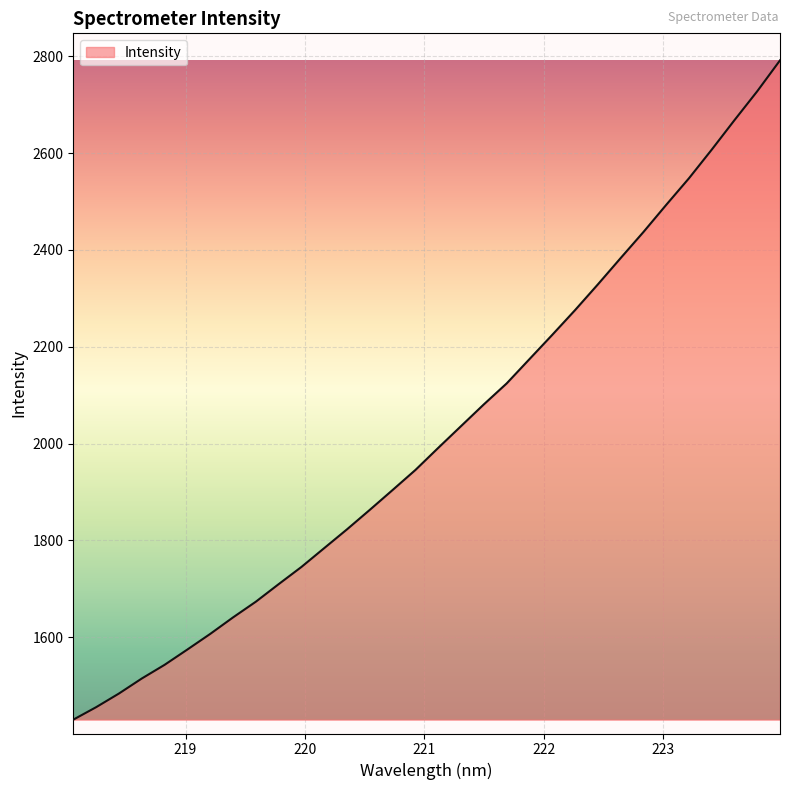

What is the minimum value shown in the chart?

1429.5